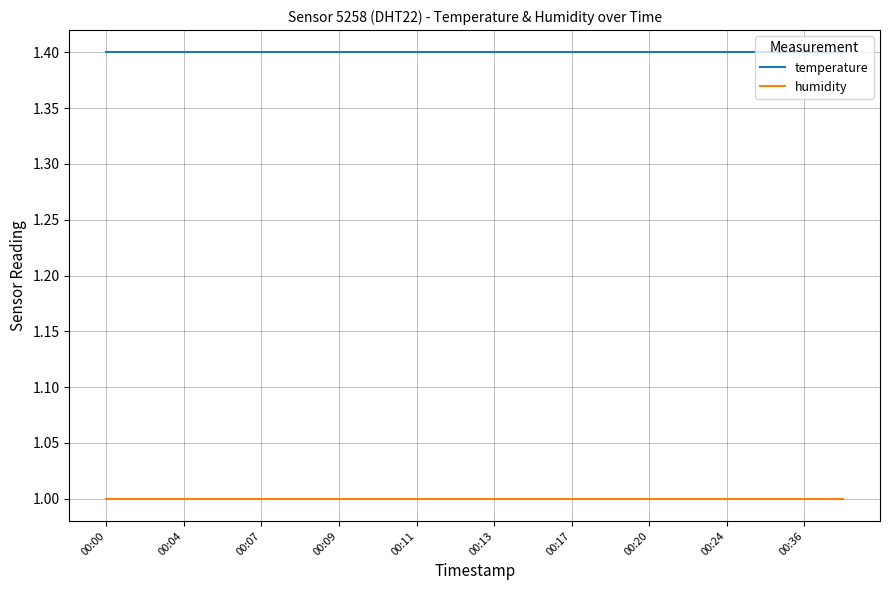

List the series in order of their peak value, highest first.

temperature, humidity